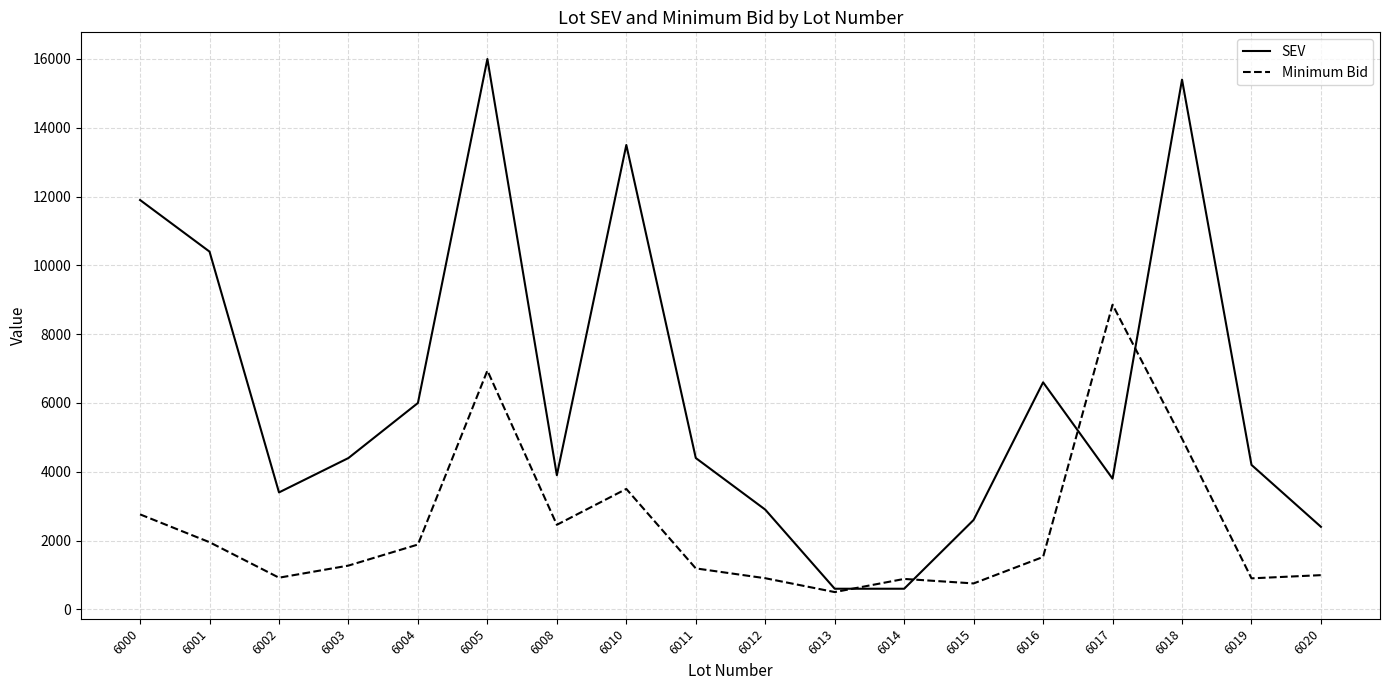

What is the sum of all SEV values?

113000.0